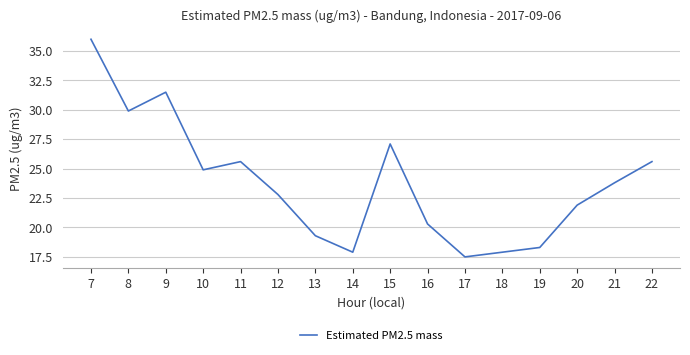

What is the change in value from 7 to 21?

-12.2